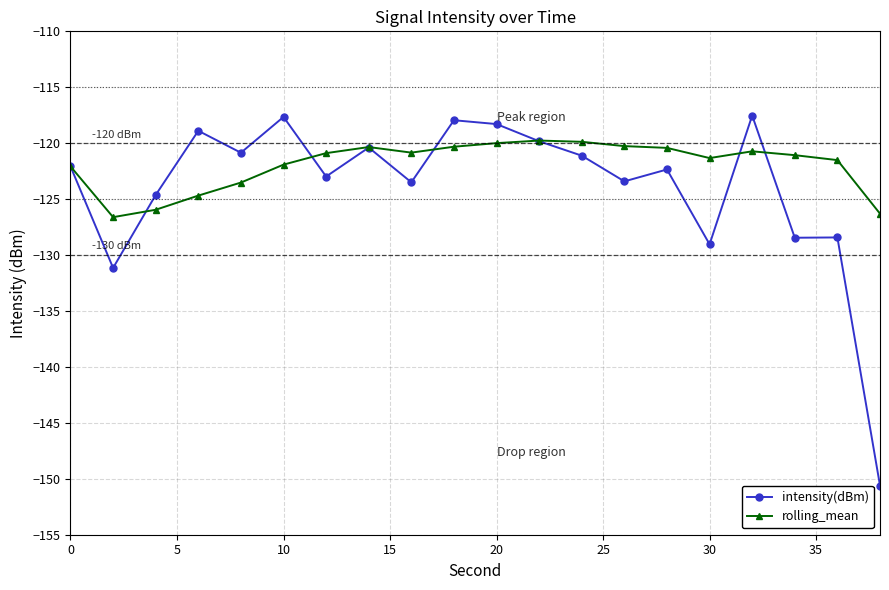

Which series ends up on top after the final intersection of intensity(dBm) and rolling_mean?

rolling_mean